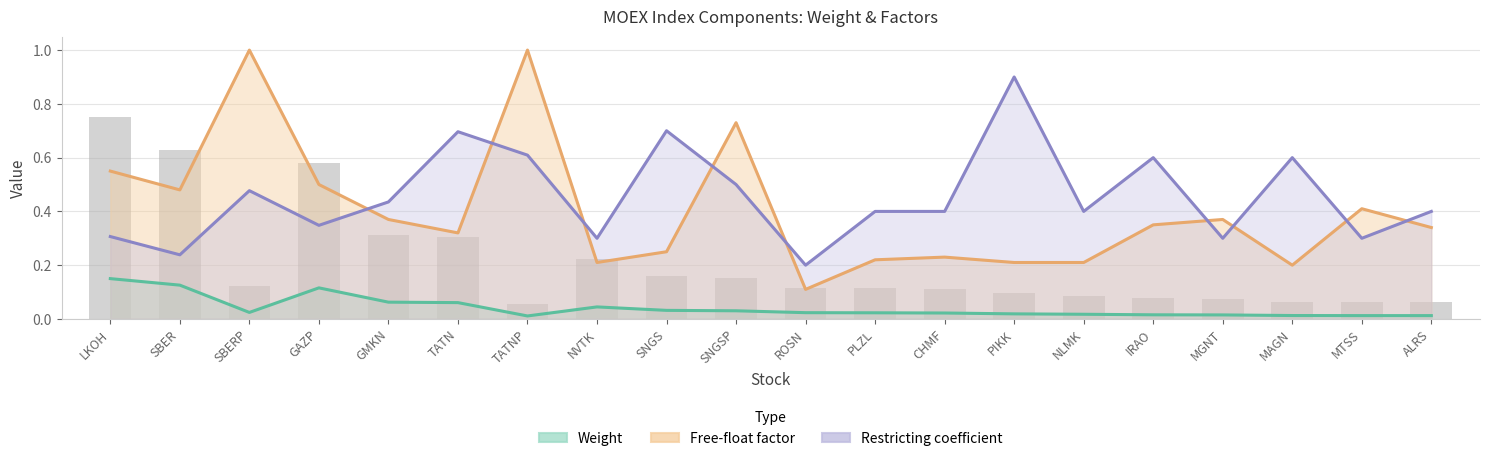

True or false: Weight has a value of 0.0 at MAGN.

True